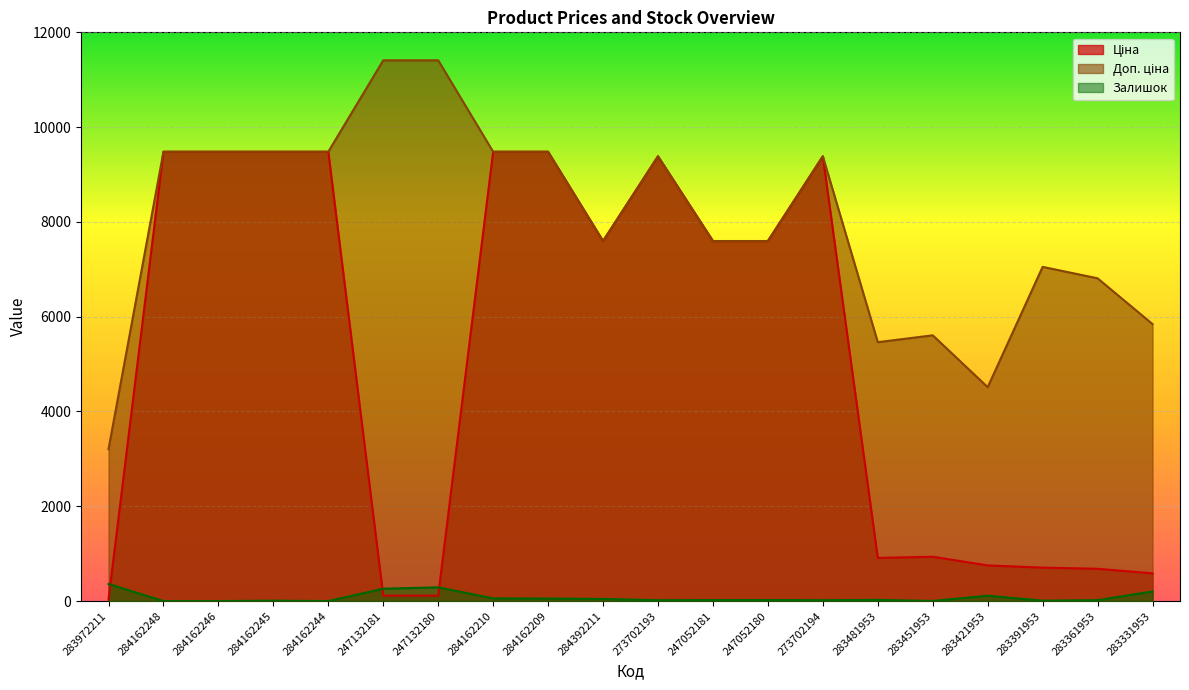

What position from the left is 283451953?

16